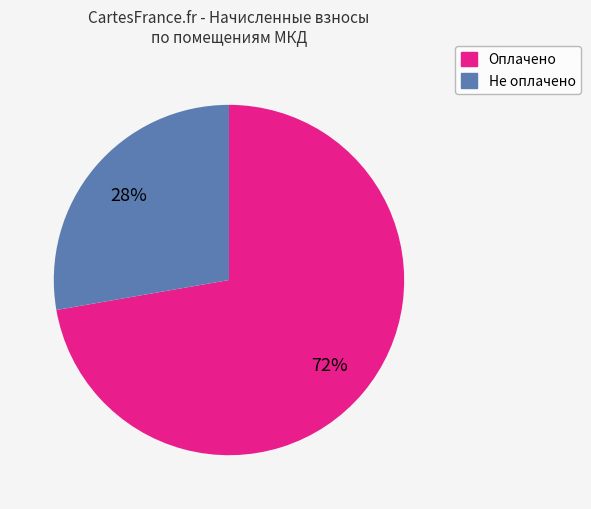

What is the majority slice?

Оплачено